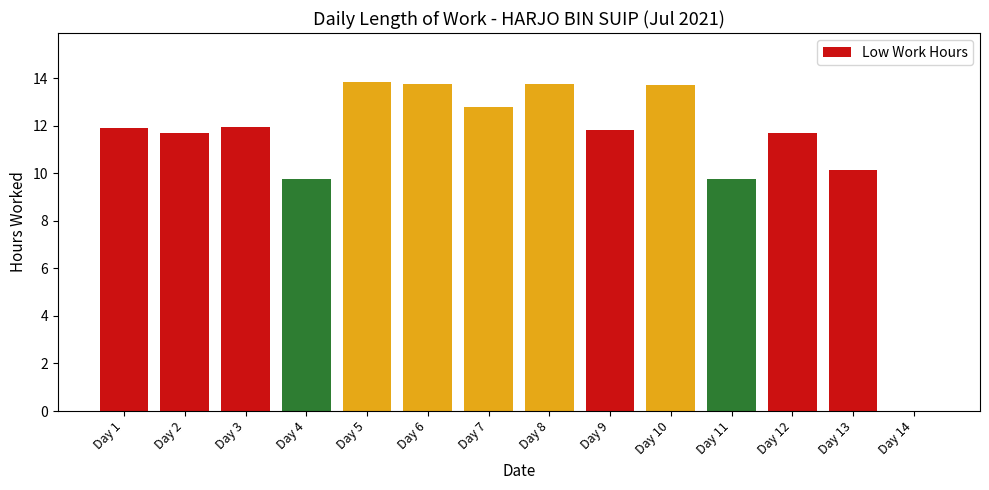

What is the sum of the values at Day 2 and Day 5?

25.5